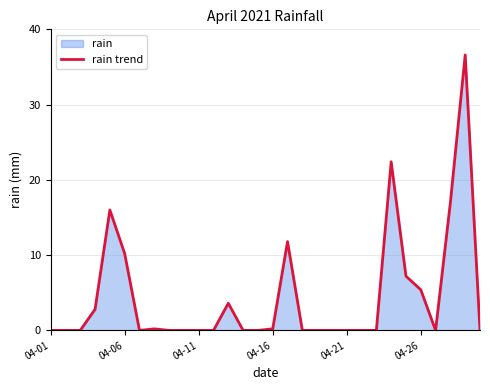

Reading left to right, extract all data points from this chart.

0.0	0.0	0.0	2.8	16.0	10.2	0.0	0.2	0.0	0.0	0.0	0.0	3.6	0.0	0.0	0.2	11.8	0.0	0.0	0.0	0.0	0.0	0.0	22.4	7.2	5.4	0.0	17.0	36.6	0.0